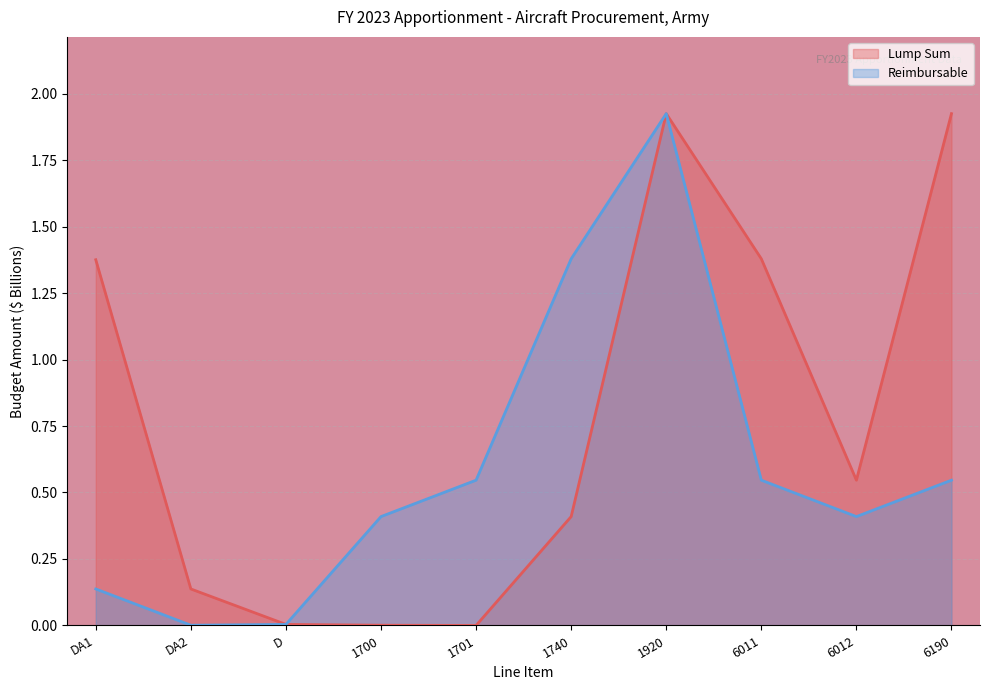

Count the number of data series in this chart.

2